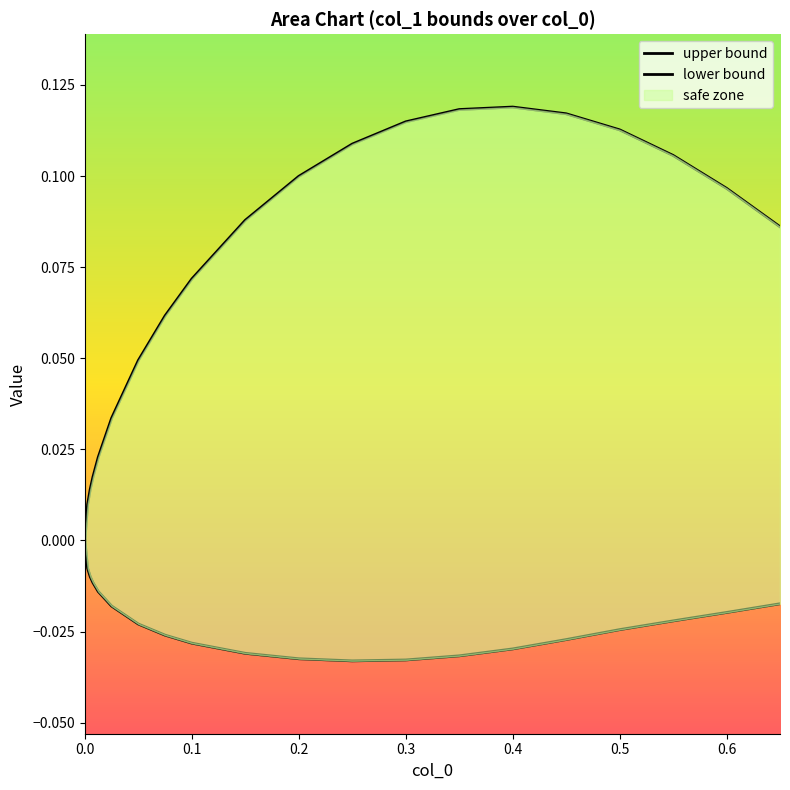

Is this an area chart (filled region under the line)?

No